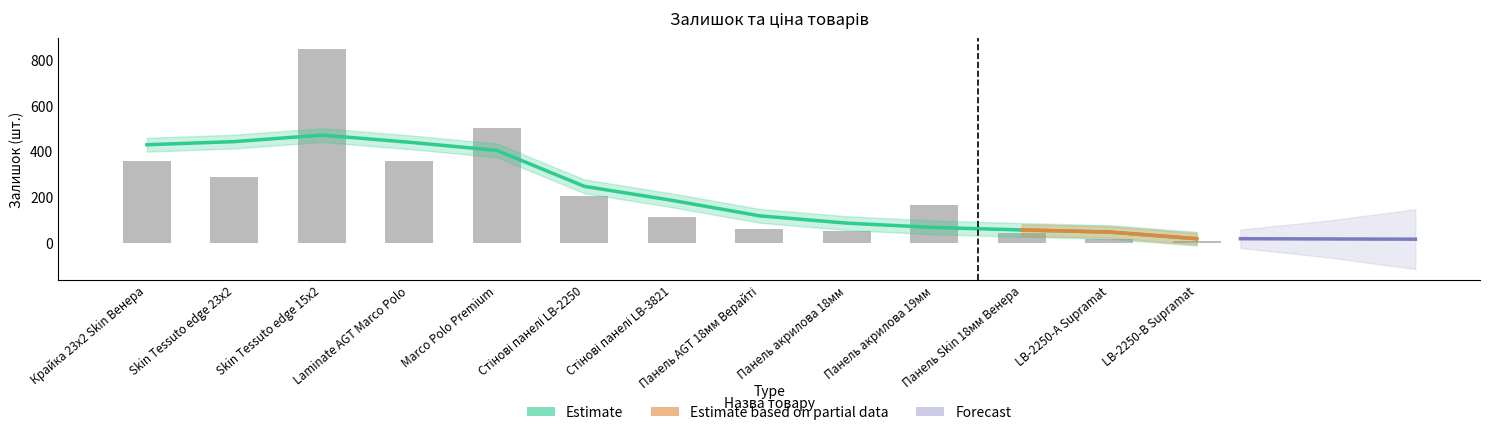

Reading left to right, extract all data points from this chart.

360	289	845	357	502	204	113	62	53	165	44	19	8